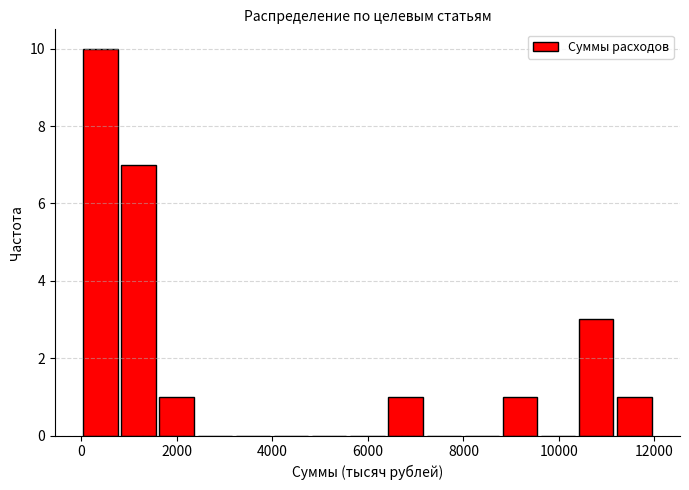

Read against the x-axis, roughly where is the centre of the tallest bar?

400